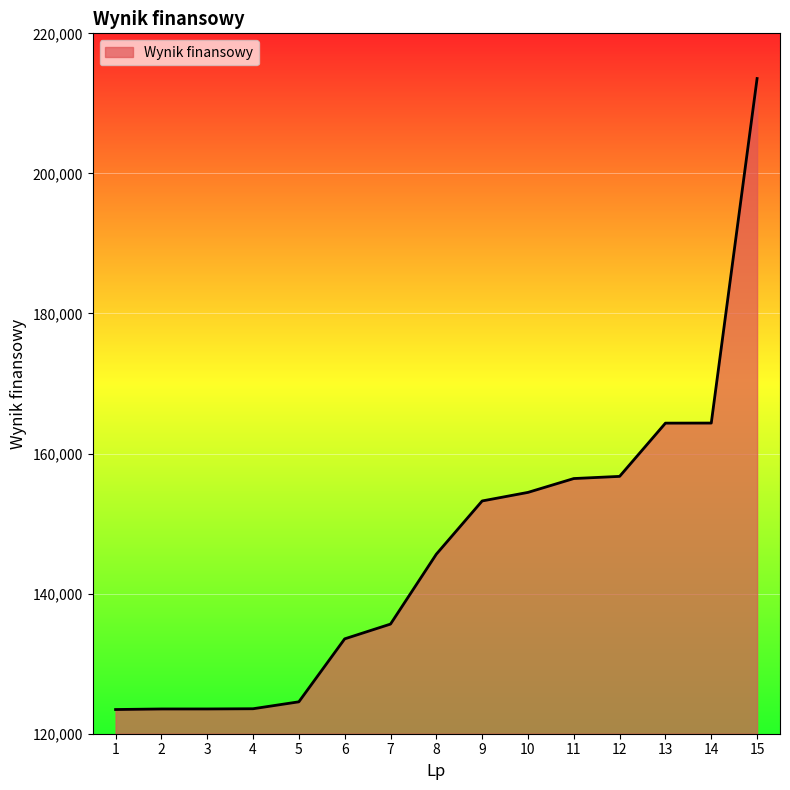

How many values are below 145634?

7